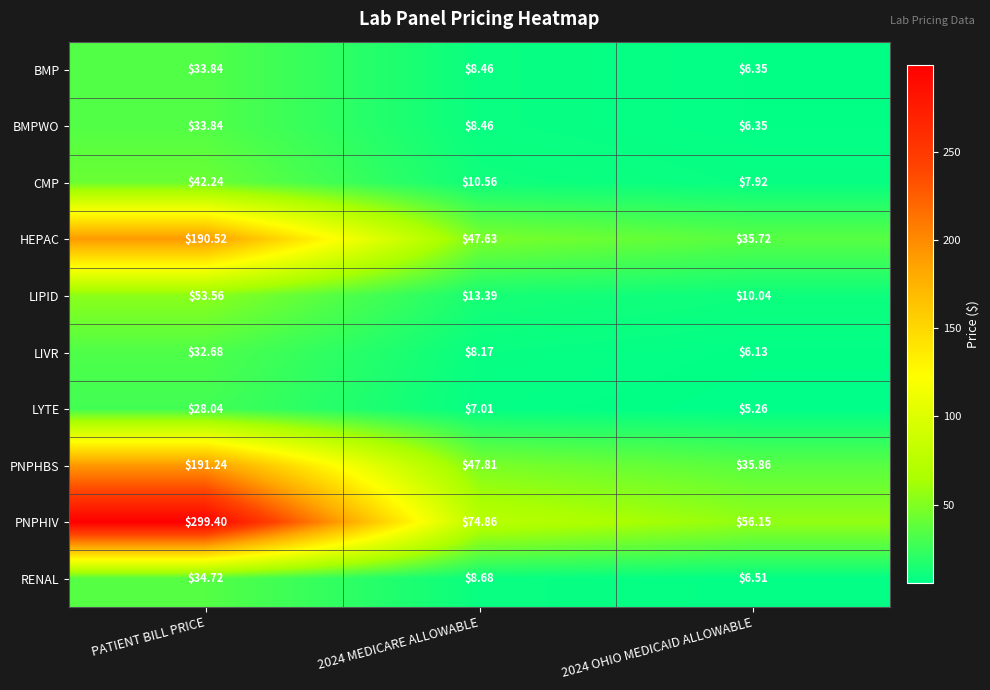

Between PATIENT BILL PRICE and 2024 OHIO MEDICAID ALLOWABLE, which series saw the biggest shift?

PNPHIV